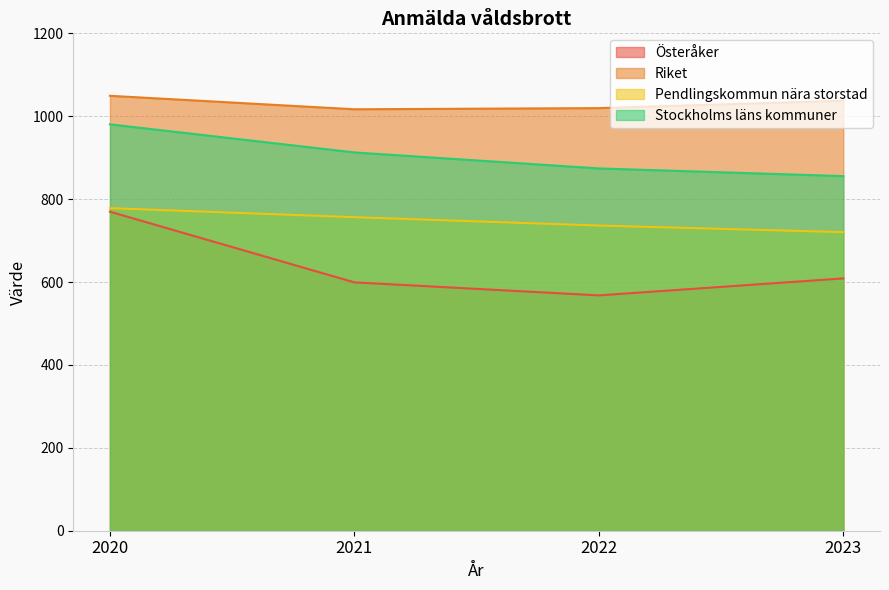

What is the value of the Stockholms läns kommuner point at the 4th from the left?

855.5